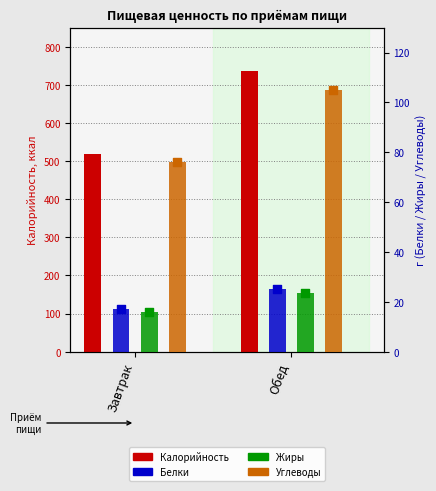

Which series contains the lowest Y value?

Жиры